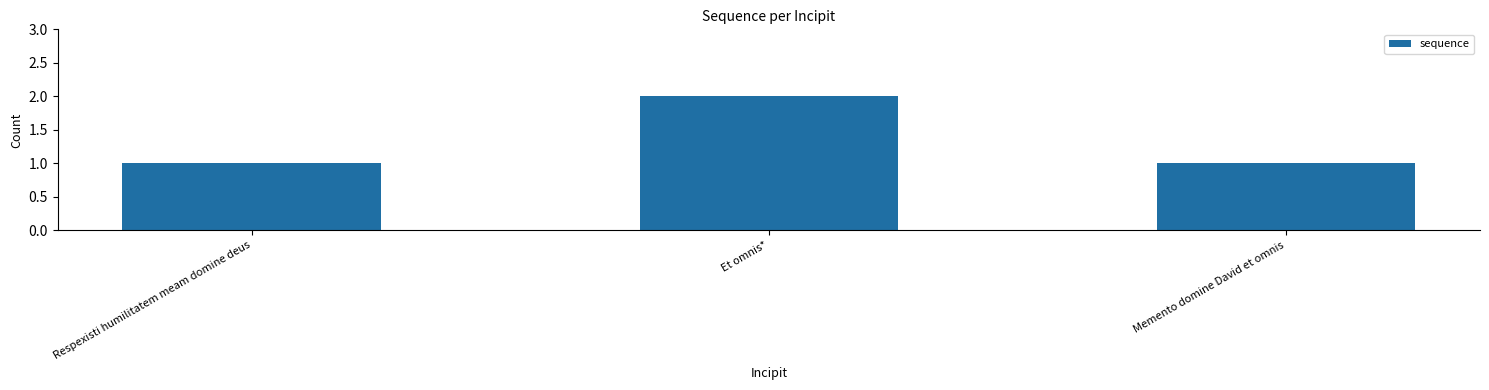

The chart shows a value of 2 at Et omnis*. True or false?

True